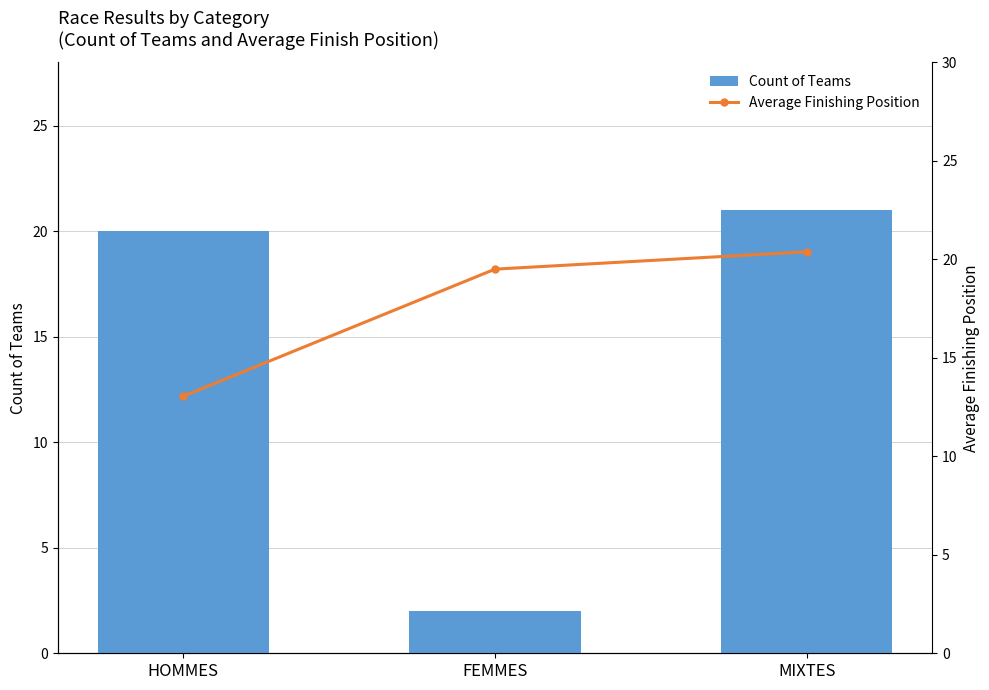

The Average Finishing Position series shows 29.2 at MIXTES. True or false?

False